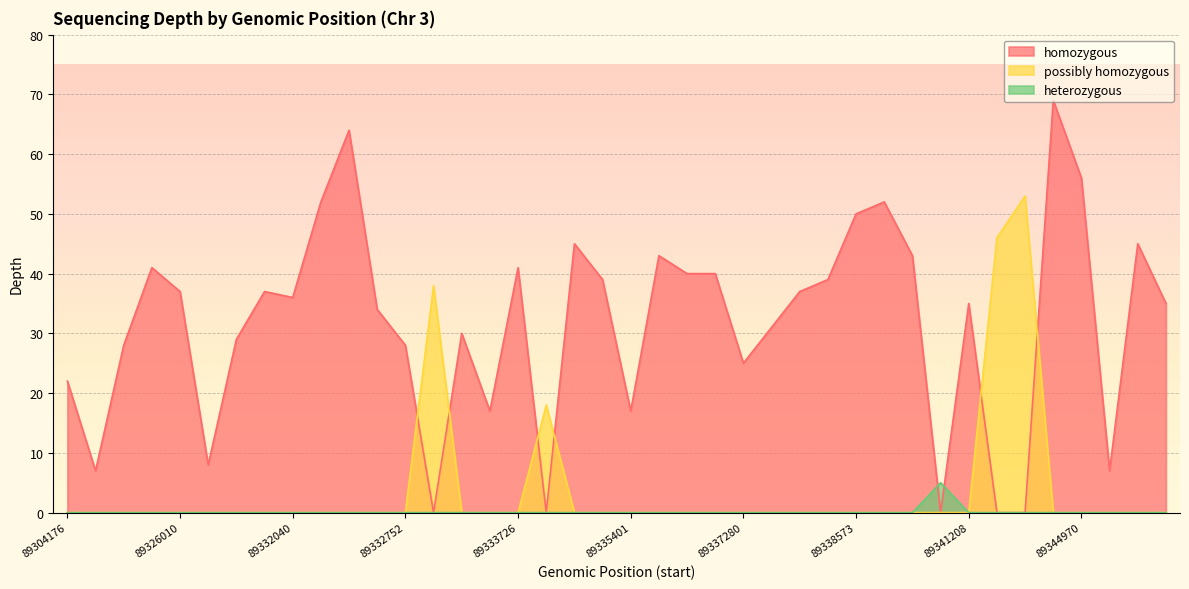

Reading left to right, extract all data points from this chart.

89304176=22	89326606=7	89331508=28	89325916=41	89326010=37	89326618=8	89331509=29	89331914=37	89332040=36	89332164=52	89332237=64	89332611=34	89332752=28	89332800=38	89332949=30	89333373=17	89333726=41	89334289=18	89334384=45	89334763=39	89335401=17	89336218=43	89336224=40	89336891=40	89337280=25	89338054=31	89338185=37	89338268=39	89338573=50	89338578=52	89339886=43	89340467=5	89341208=35	89342275=46	89342440=53	89342600=69	89344970=56	89346006=7	89346134=45	89346428=35